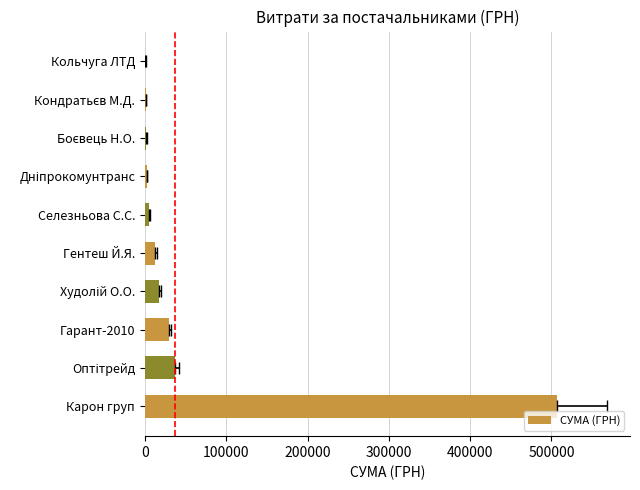

Which has a higher value, Карон груп or Худолій О.О.?

Карон груп